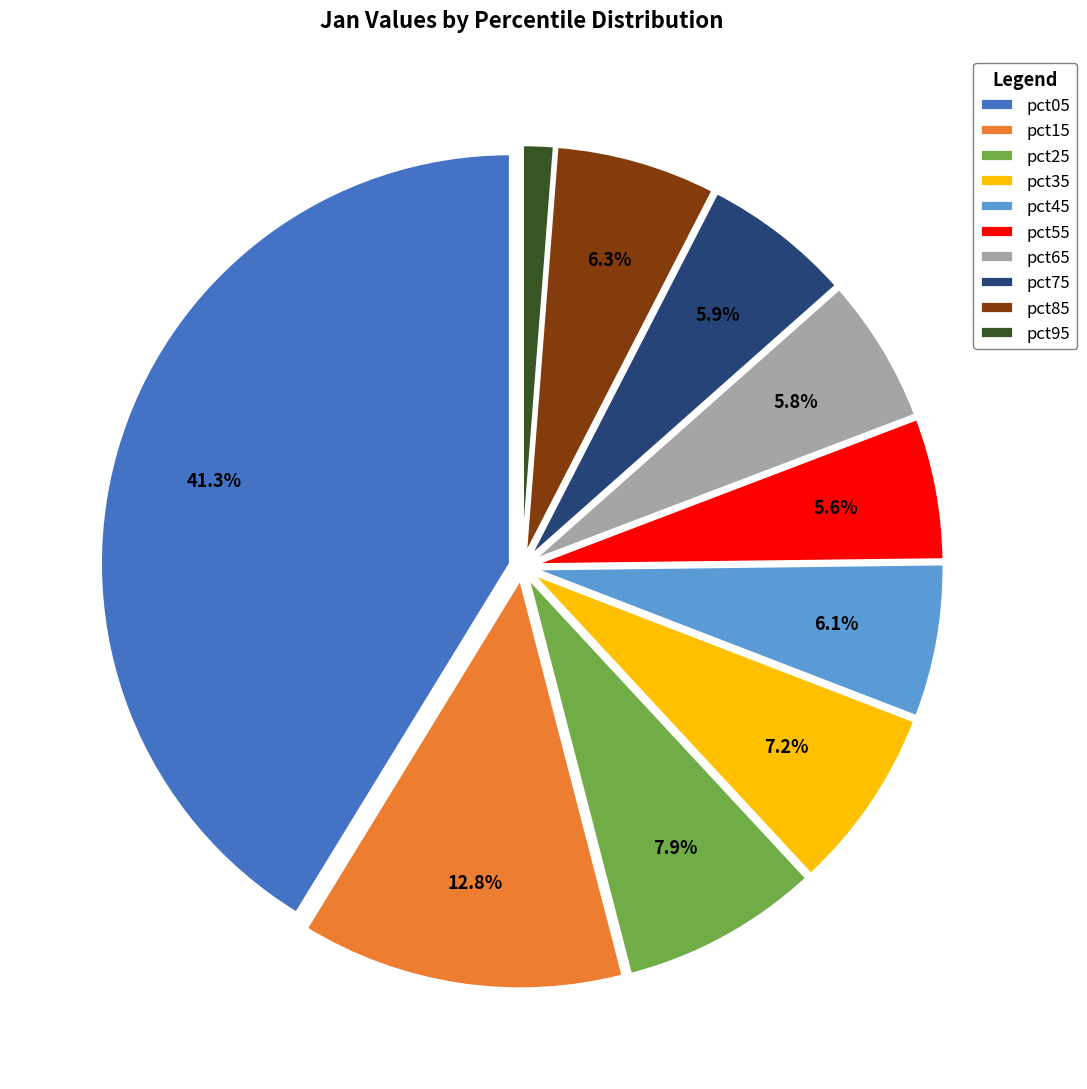

Is there a majority slice in this chart?

No